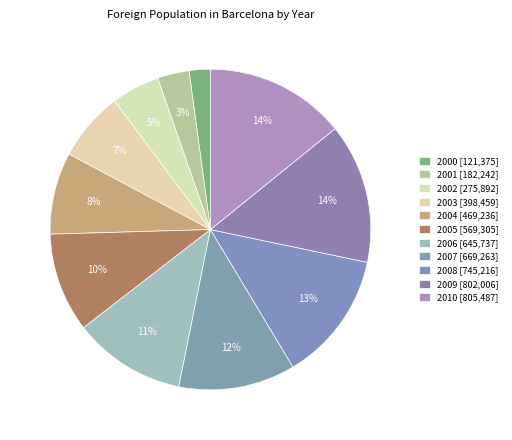

Between 2008 and 2010, which is larger?

2010